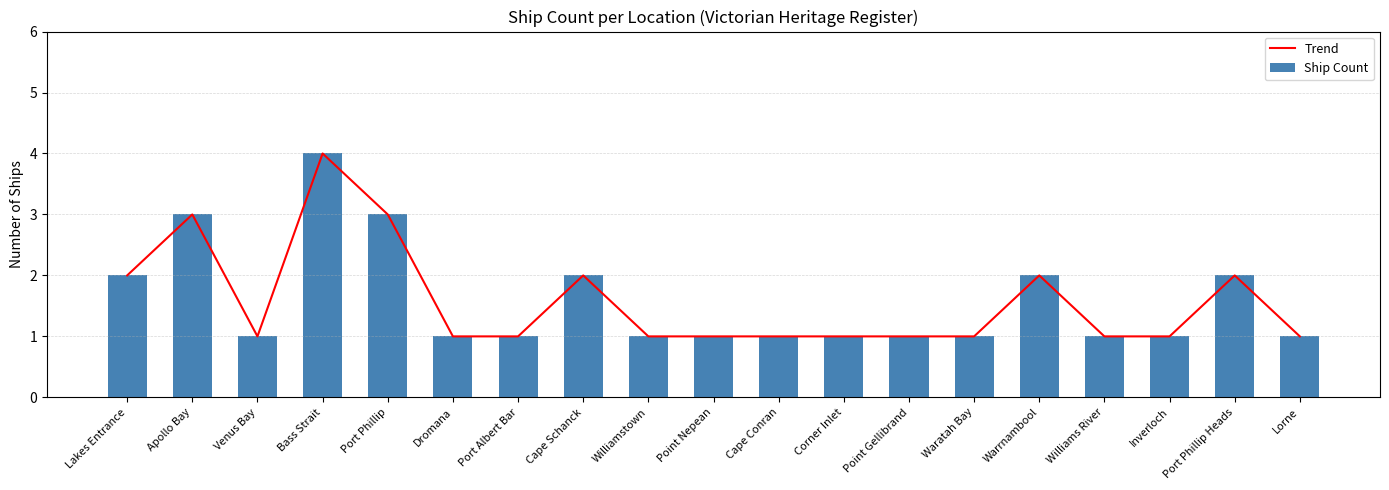

Is the value of Ship Count at Inverloch greater than the value of Trend at Port Albert Bar?

No